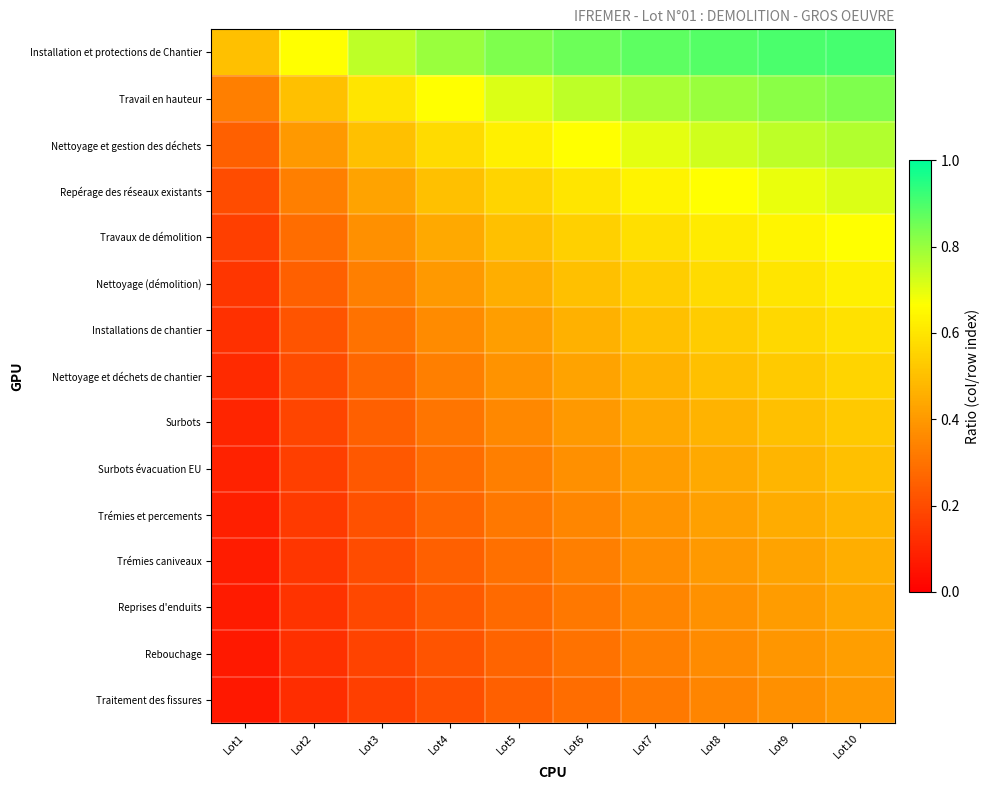

Rank the series at Lot9 from lowest to highest value.

Traitement des fissures, Rebouchage, Reprises d'enduits, Trémies caniveaux, Trémies et percements, Surbots évacuation EU, Surbots, Nettoyage et déchets de chantier, Installations de chantier, Nettoyage (démolition), Travaux de démolition, Repérage des réseaux existants, Nettoyage et gestion des déchets, Travail en hauteur, Installation et protections de Chantier